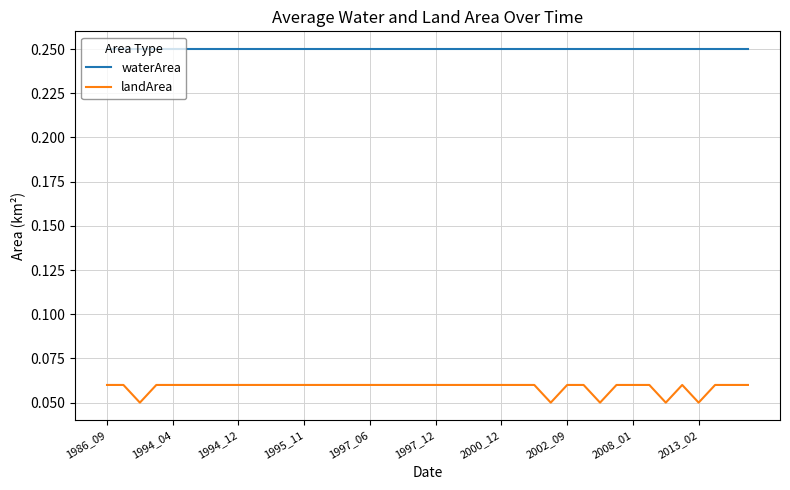

Which series has the largest range (max minus min)?

landArea